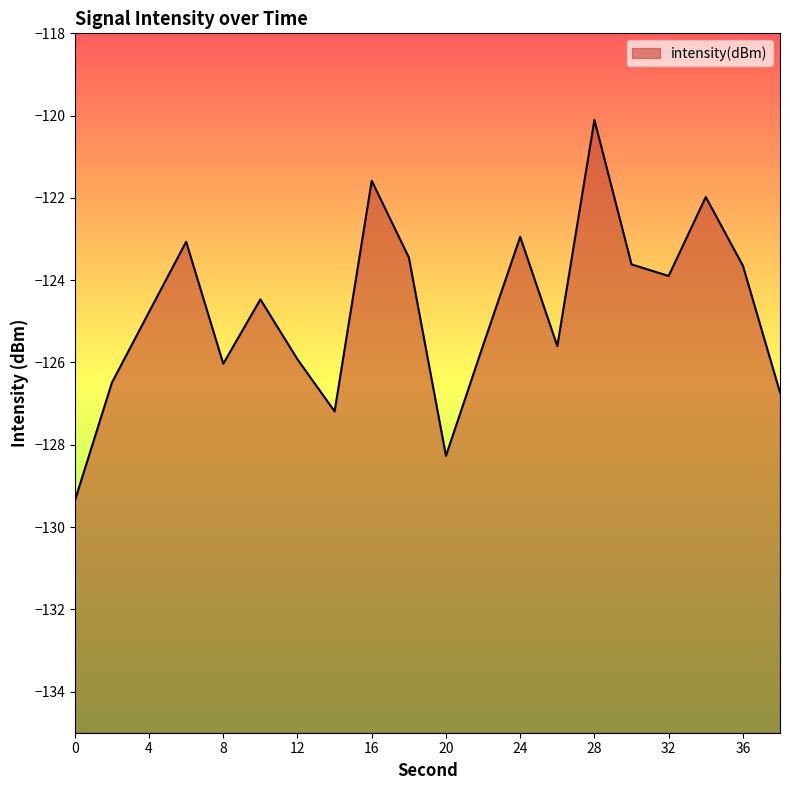

Count the number of categories in the chart.

20